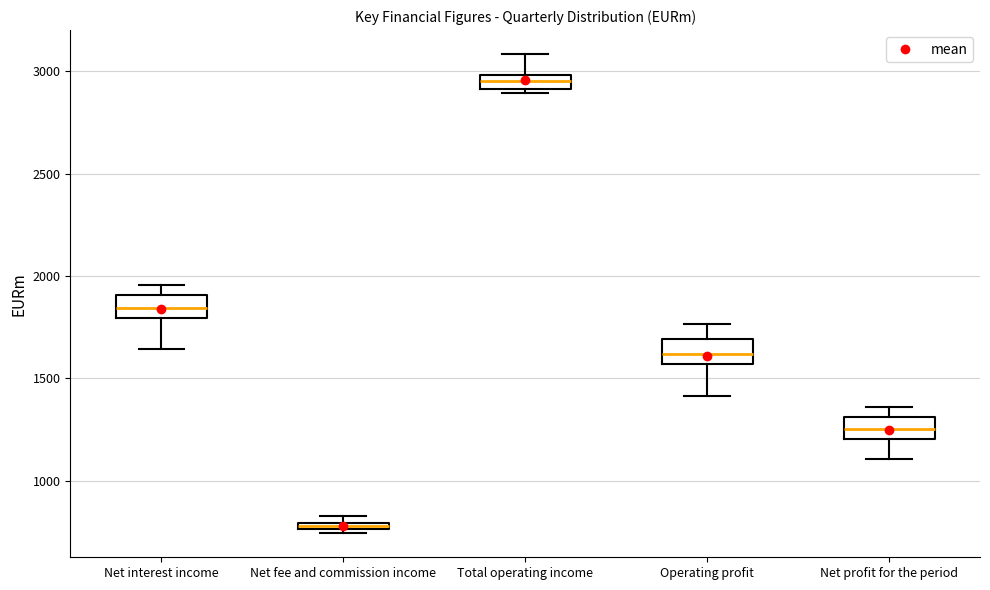

Which box has the lowest median line?

Net fee and commission income